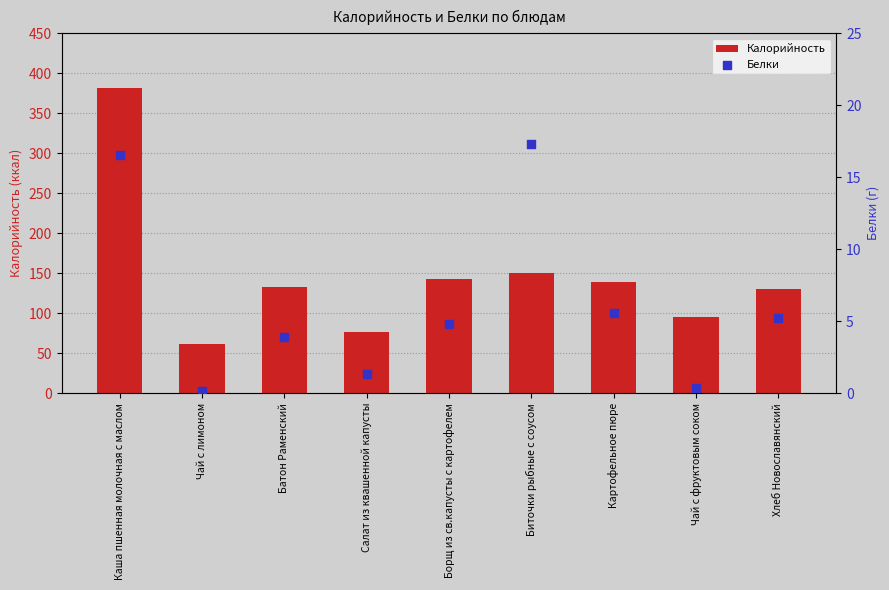

Which series contains the lowest Y value?

Белки